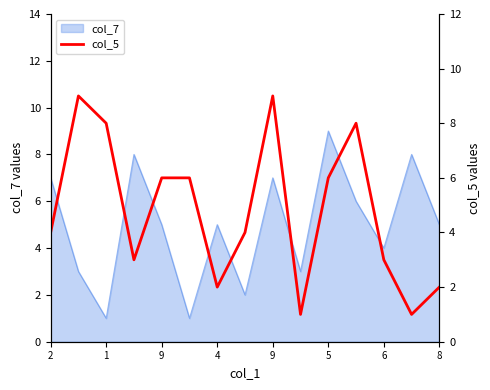

How many values are below 4?

6